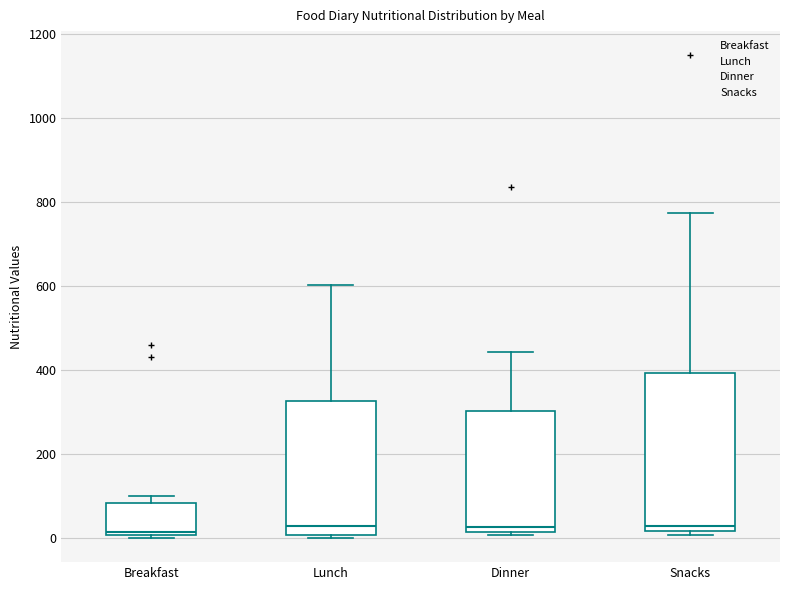

Which box is the tallest, from its lower edge to its upper edge?

Snacks